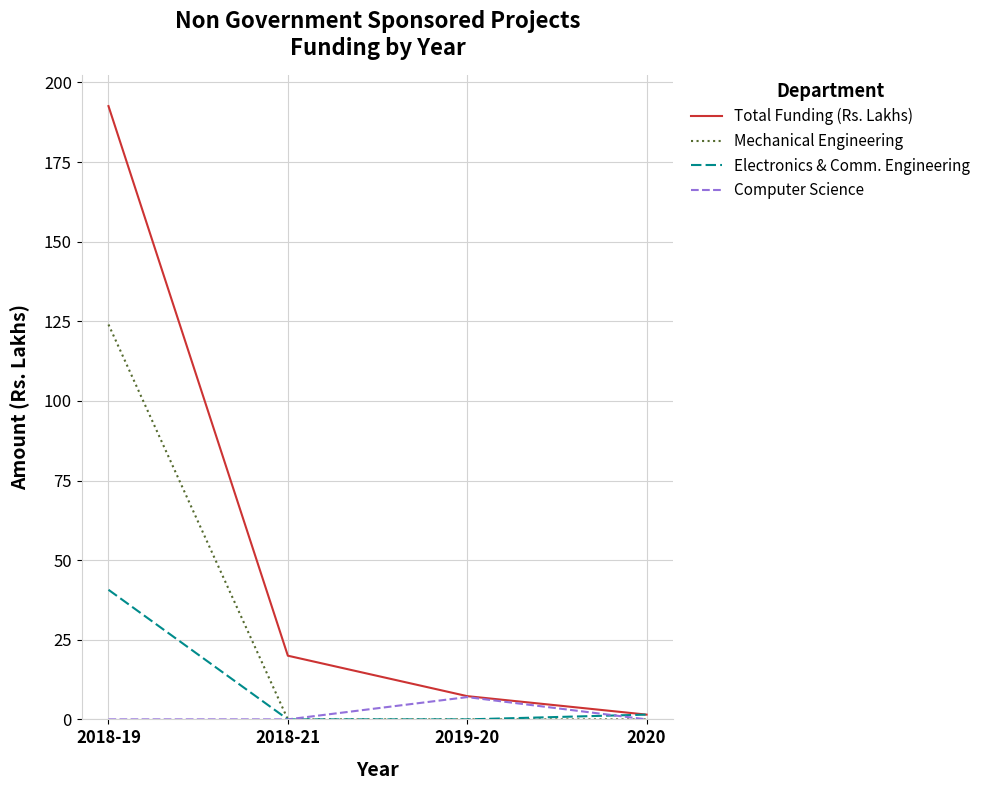

Which category has the lowest value in the Total Funding (Rs. Lakhs) series?

2020